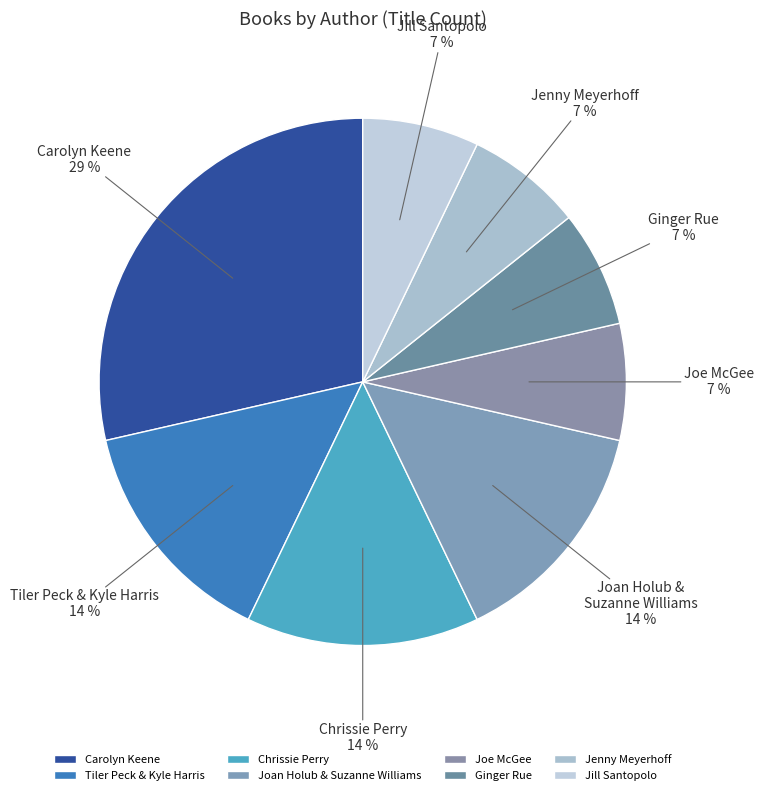

Does Jenny Meyerhoff account for over 50% of the chart?

No